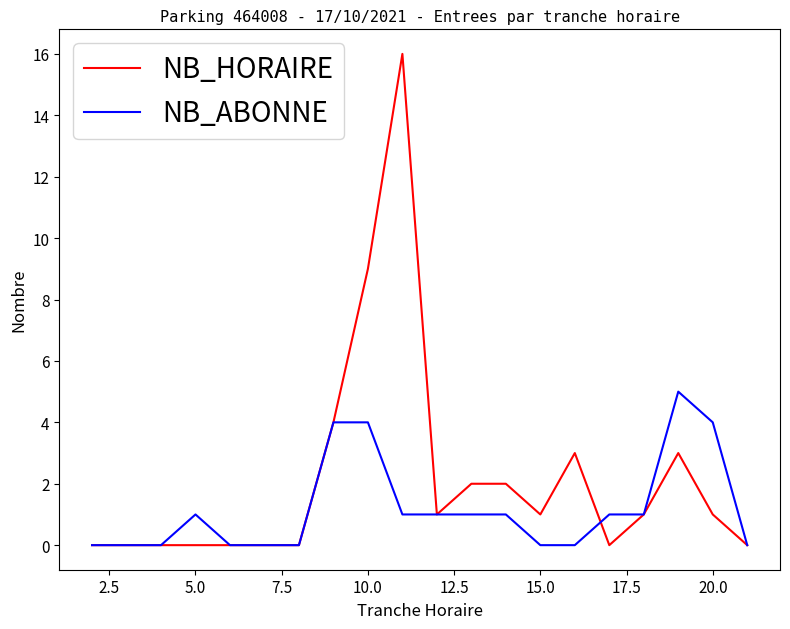

What is the greatest value displayed?

16